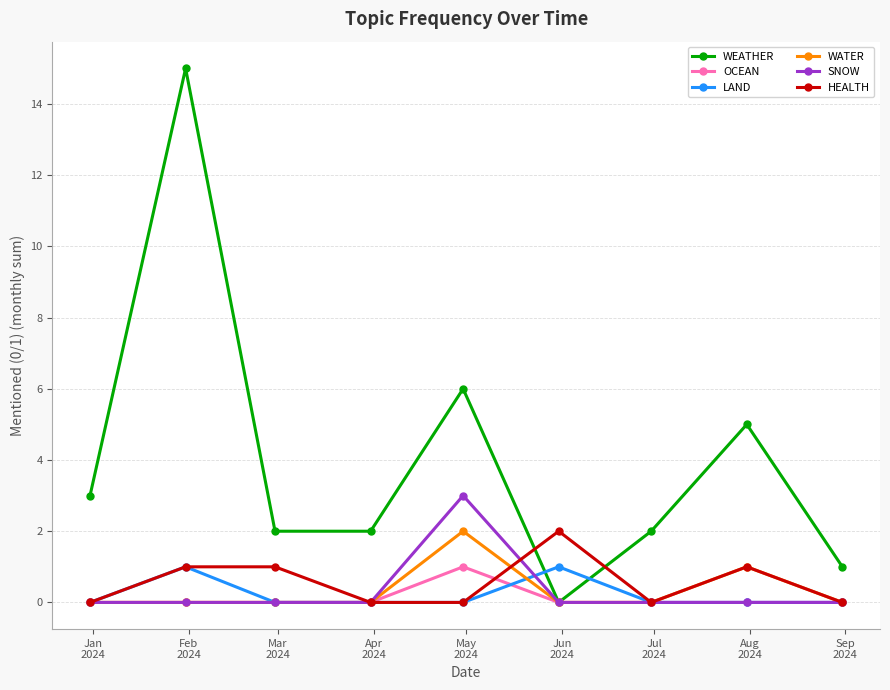

What is the greatest value displayed?

15